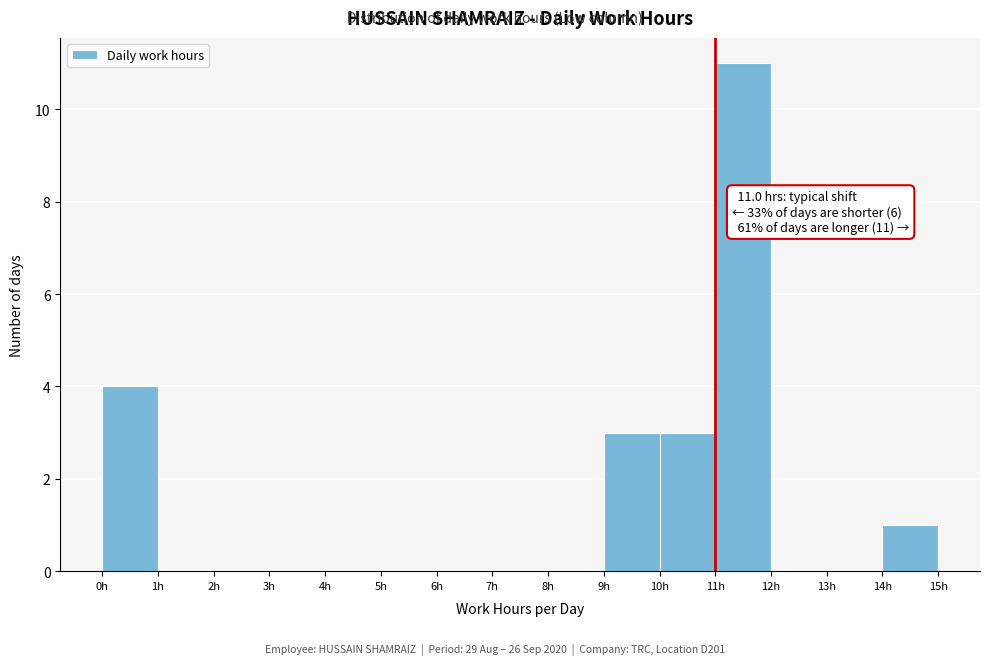

Over which range of the x-axis is the bar tallest?

11 to 12